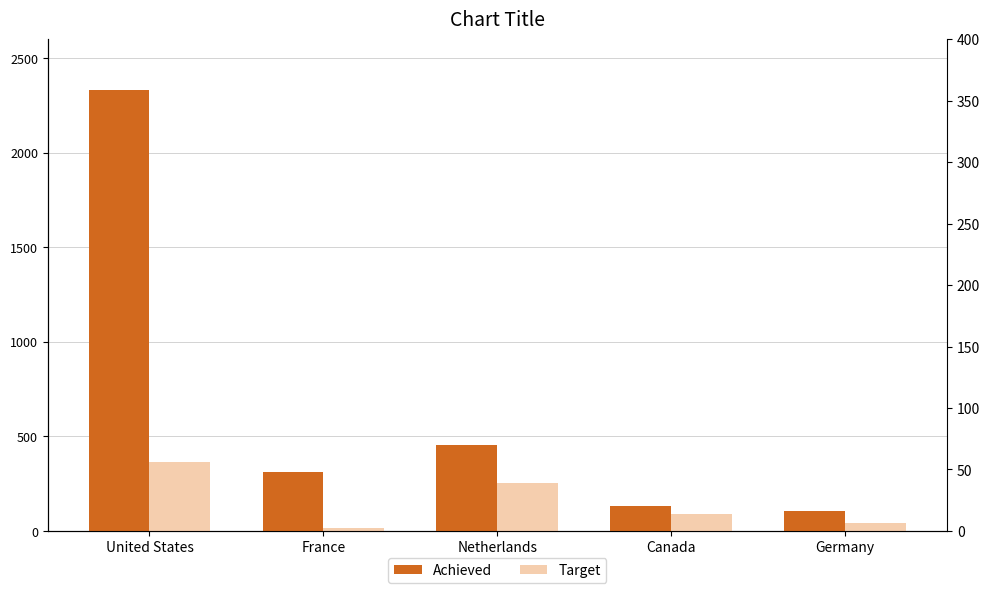

True or false: Achieved has a value of 134 at Canada.

True